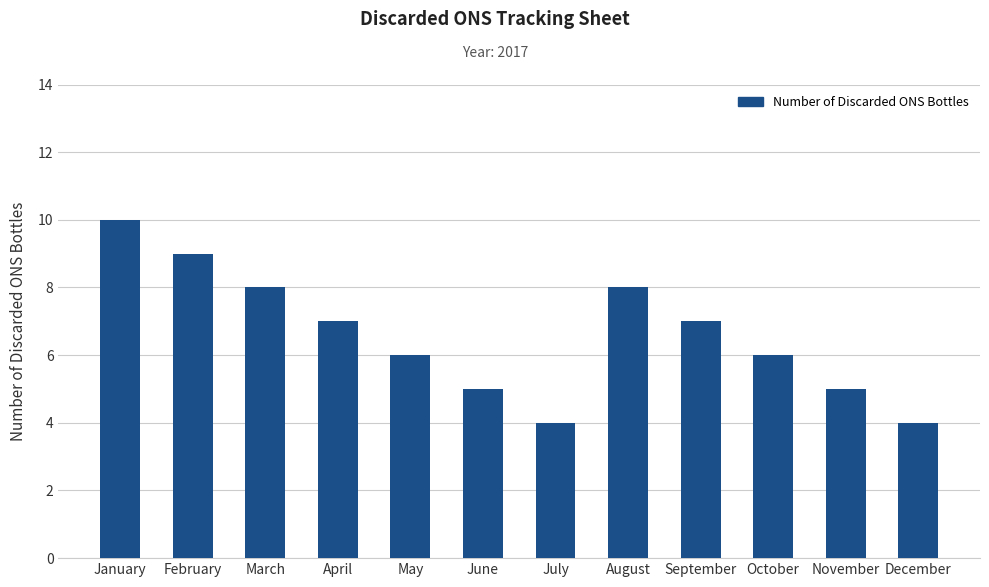

Is it true that the value at February is 9?

True